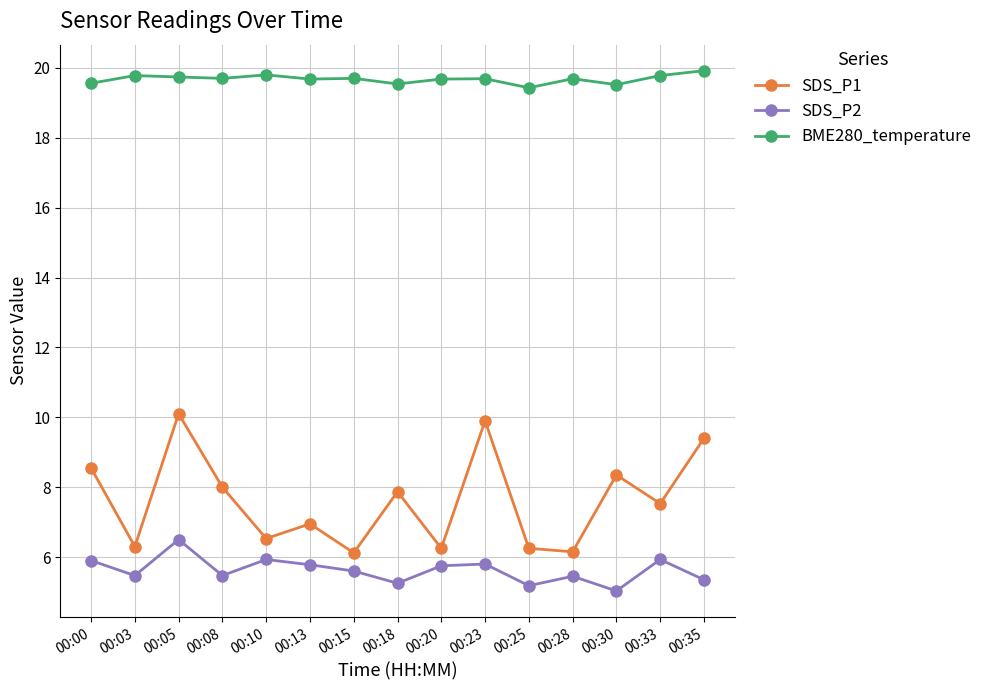

Rank the series by their maximum value, from lowest to highest.

SDS_P2, SDS_P1, BME280_temperature